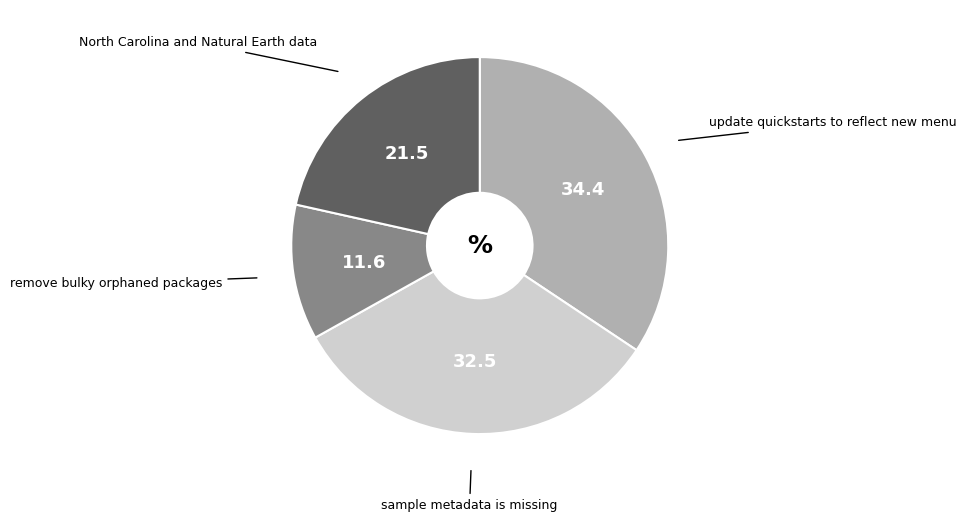

Is there a majority slice in this chart?

No